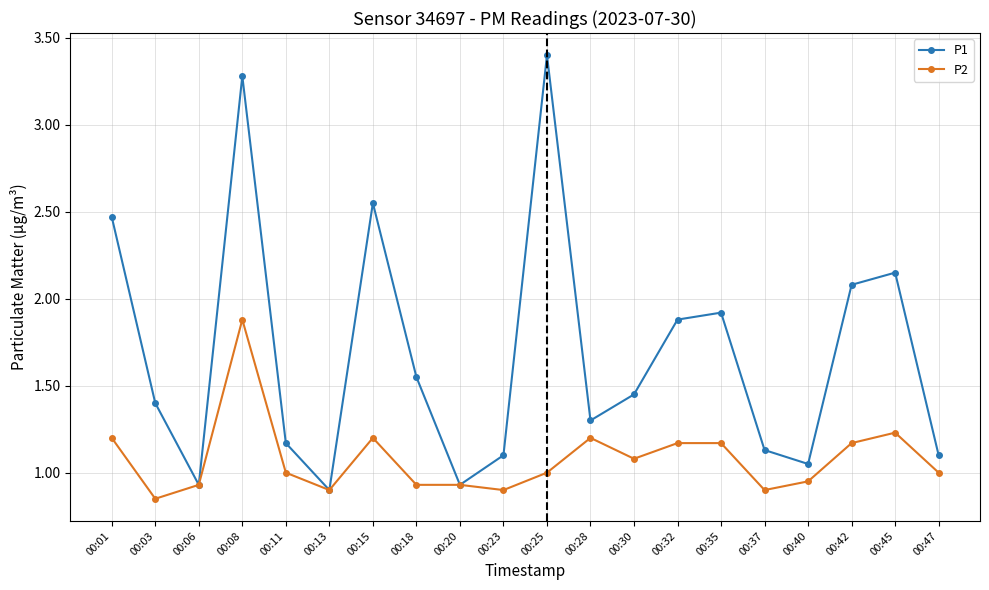

Rank the series by their average value, from lowest to highest.

P2, P1